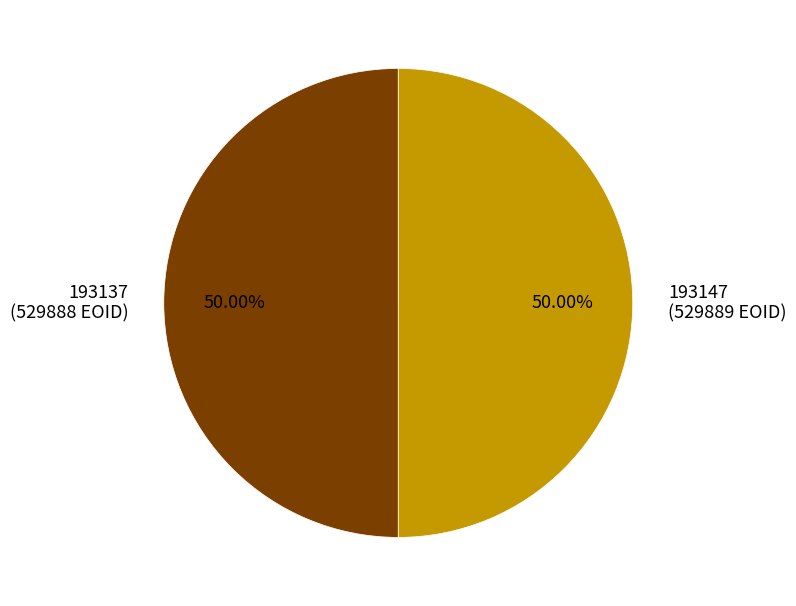

What is the total percentage of 193137 and 193147?

100.0%